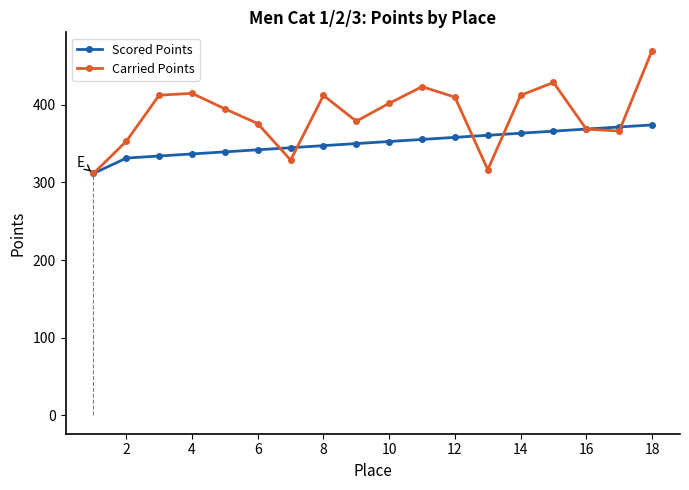

Which series ends up on top after the final intersection of Carried Points and Scored Points?

Carried Points